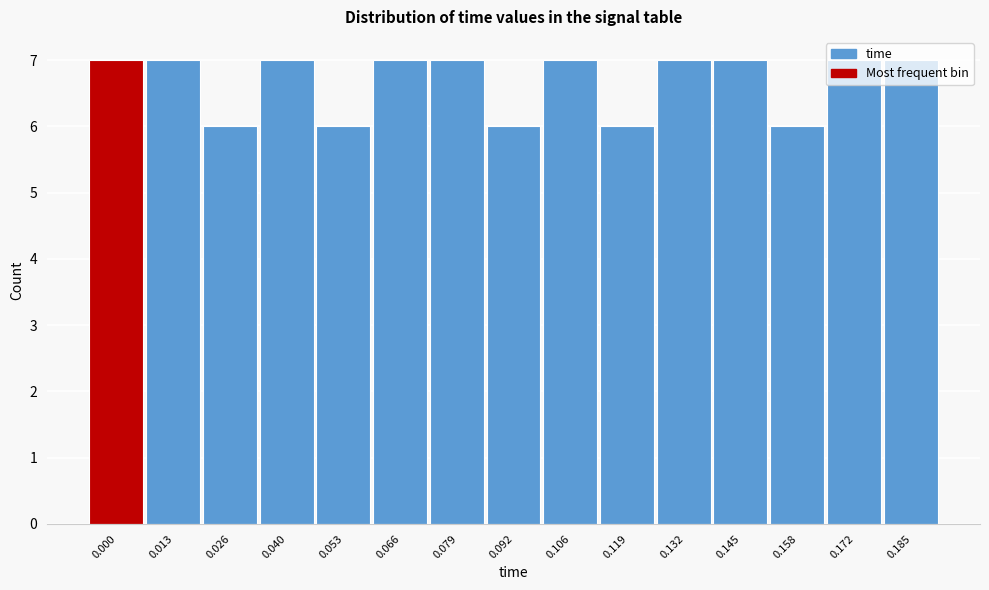

Which has a higher value, 0.172 or 0.119?

0.172